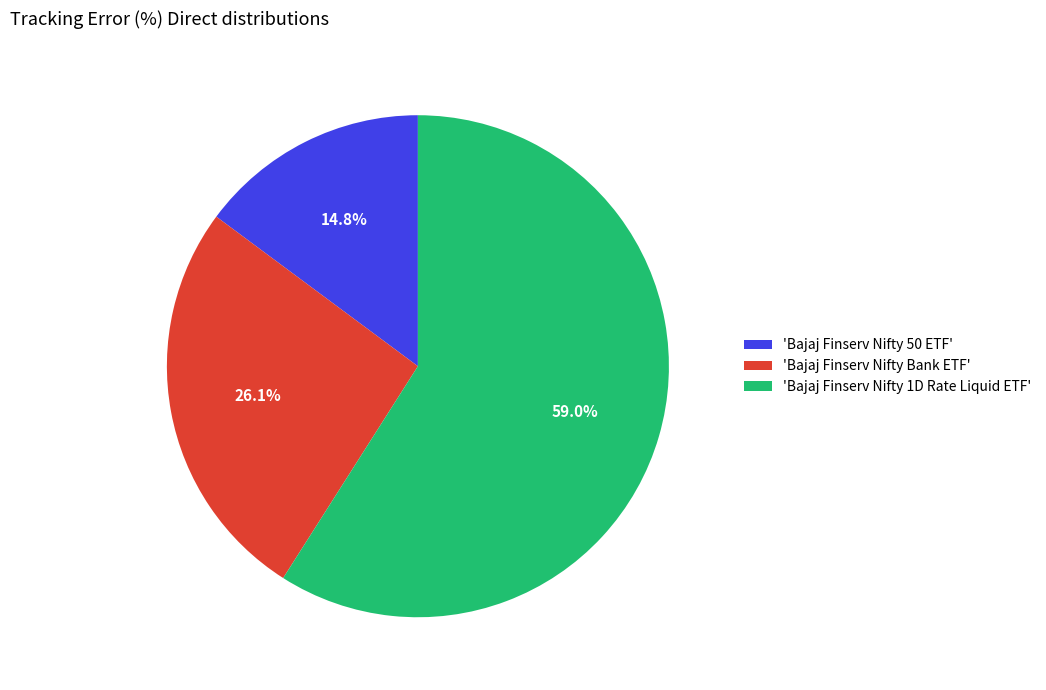

Between 'Bajaj Finserv Nifty 1D Rate Liquid ETF' and 'Bajaj Finserv Nifty 50 ETF', which is larger?

'Bajaj Finserv Nifty 1D Rate Liquid ETF'